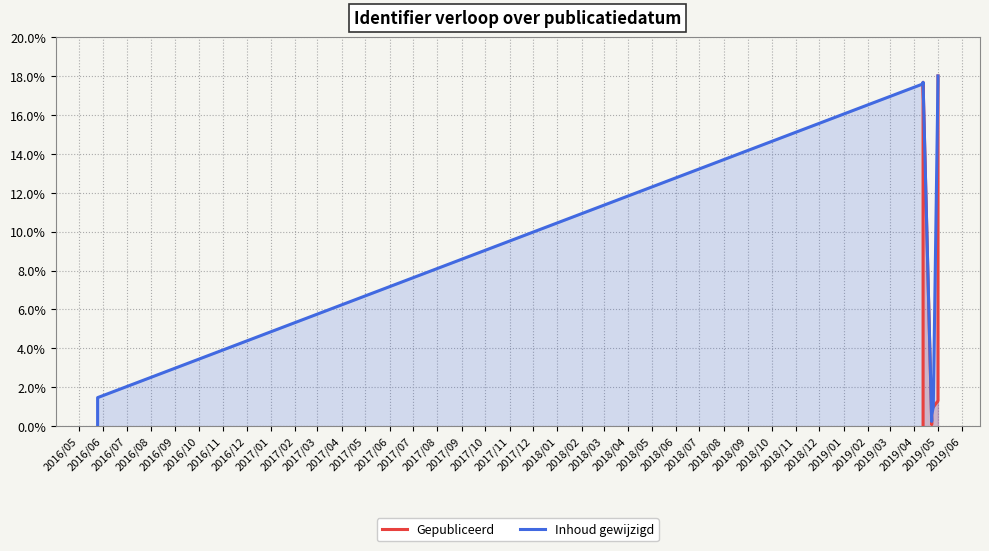

Reading right to left, list all the values displayed in this chart.

Gepubliceerd: 18.0	17.8	1.3	1.0	1.5	0.6	0.2	0.1	17.7	17.6	0.0
Inhoud gewijzigd: 18.0	17.8	1.0	0.6	0.2	17.7	17.6	1.5	1.3	0.1	0.0